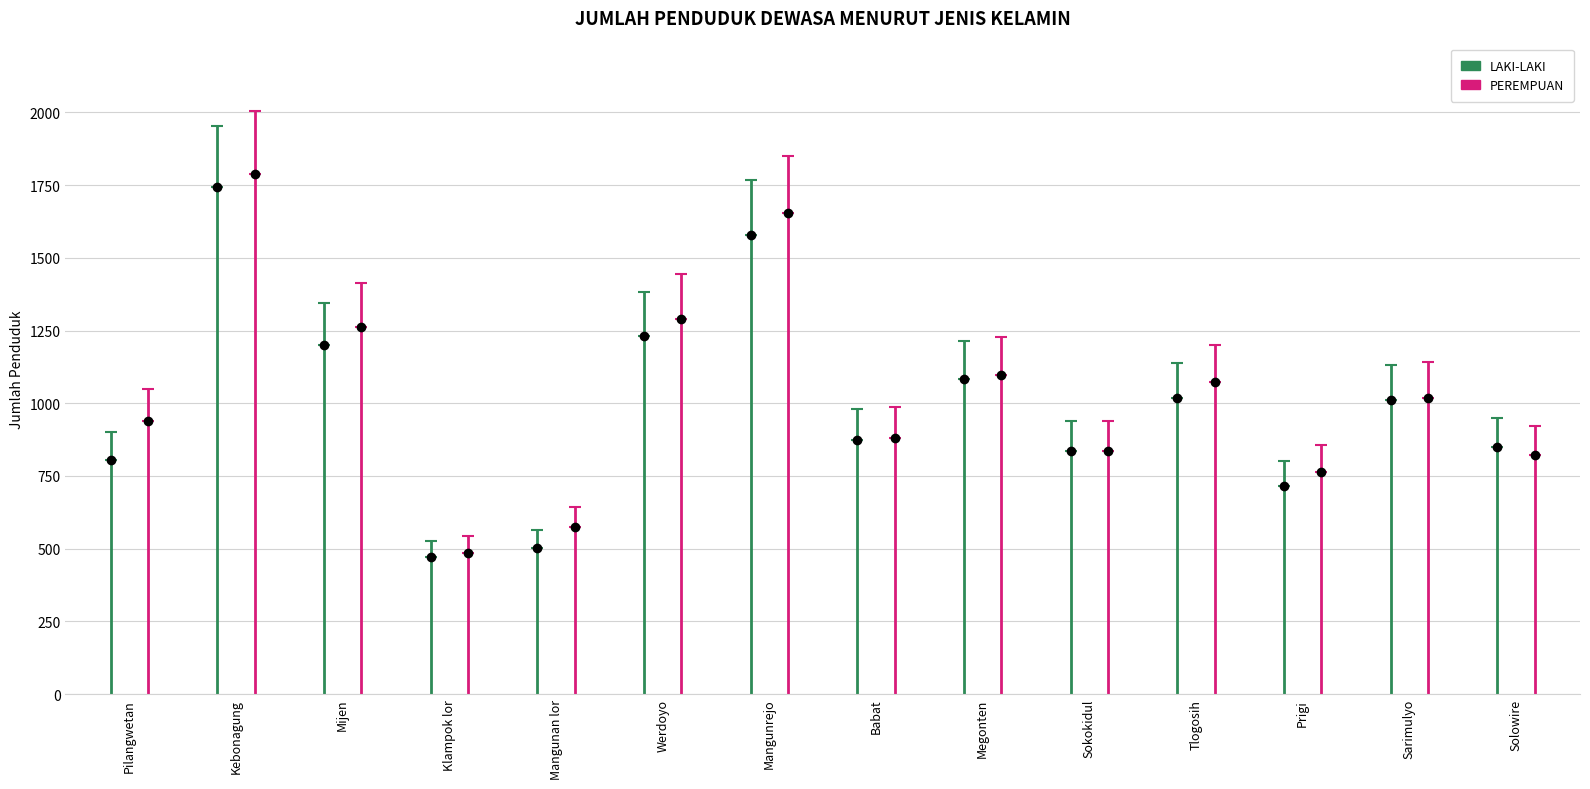

Is it true that PEREMPUAN equals 457 at Pilangwetan?

False